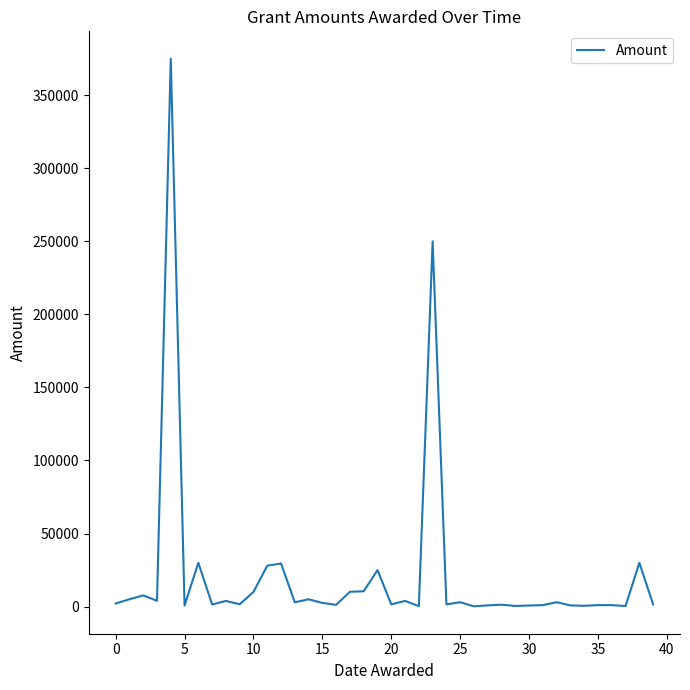

What is the maximum value shown in the chart?

375000.0